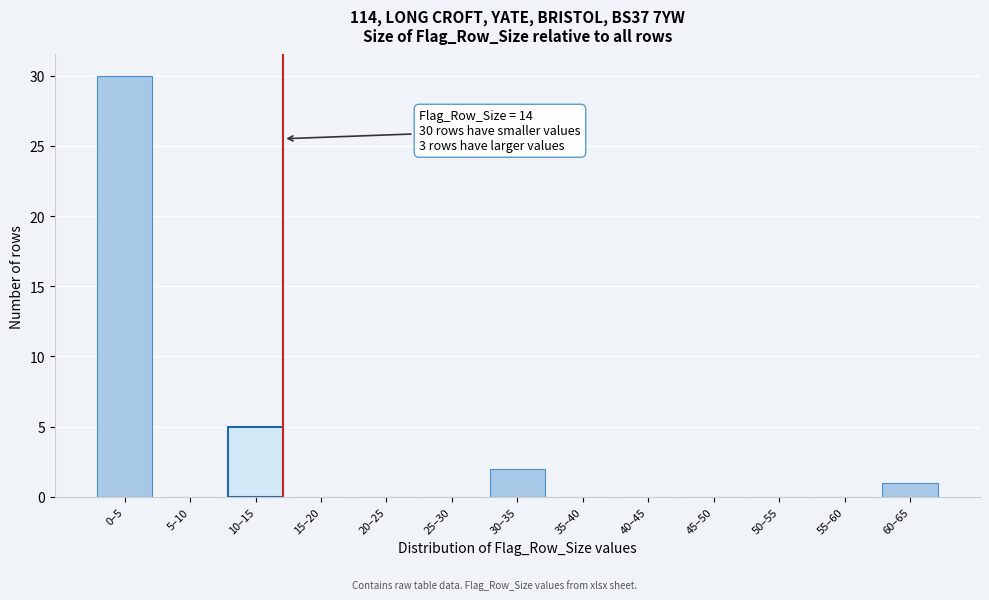

Reading left to right, what are all the values shown in this chart?

0–5=30	5–10=0	10–15=5	15–20=0	20–25=0	25–30=0	30–35=2	35–40=0	40–45=0	45–50=0	50–55=0	55–60=0	60–65=1